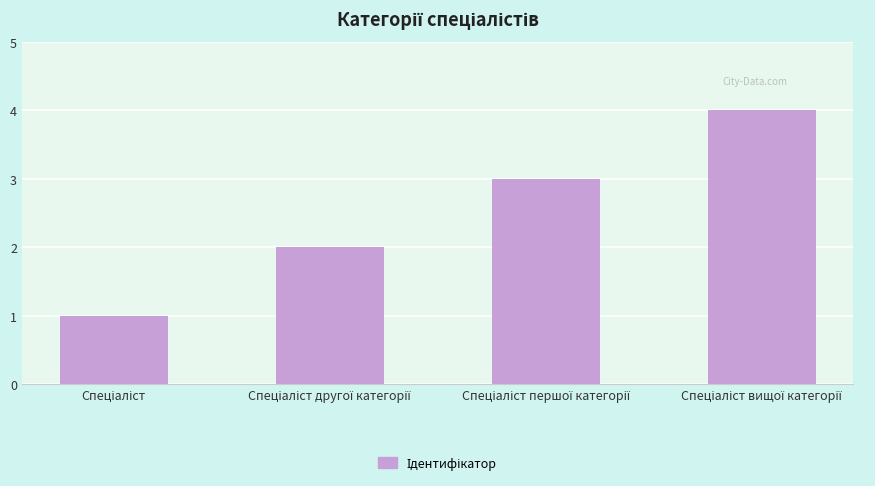

What is the sum of all values?

10